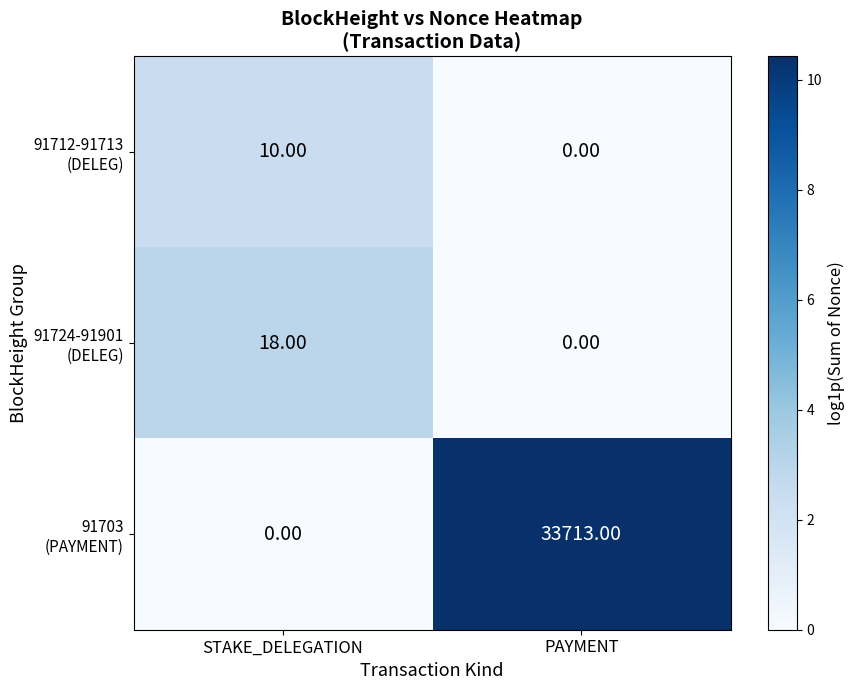

What is the difference between the highest and lowest values at STAKE_DELEGATION?

18